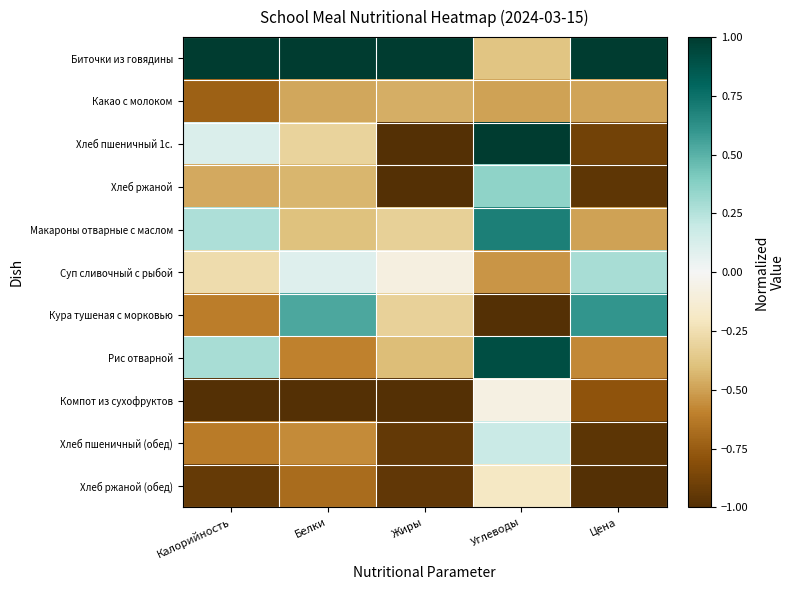

What is the smallest value displayed?

-1.0